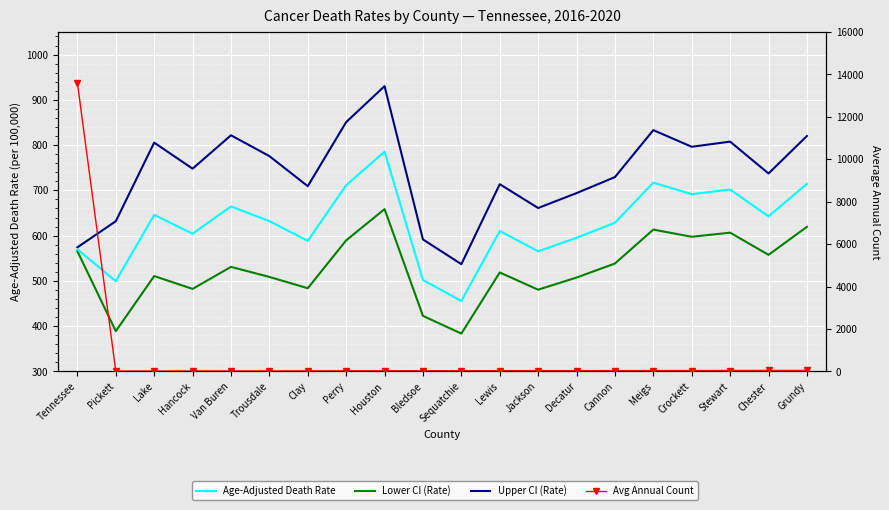

The value of Age-Adjusted Death Rate at Hancock is 604.2. True or false?

True